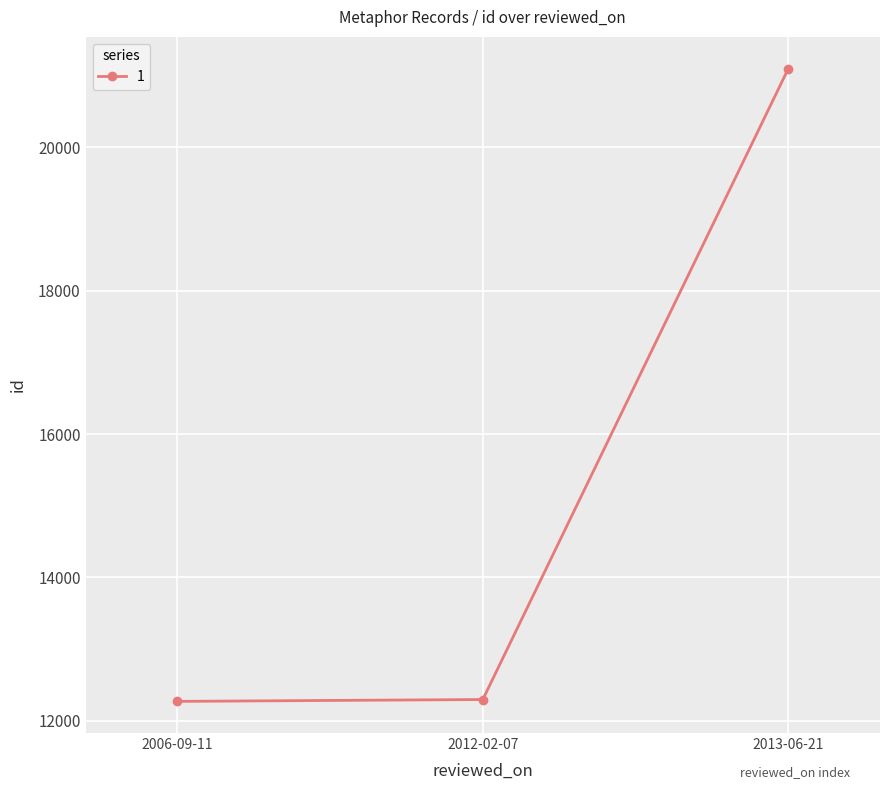

What is the ratio of the value at 2013-06-21 to the value at 2012-02-07?

1.7